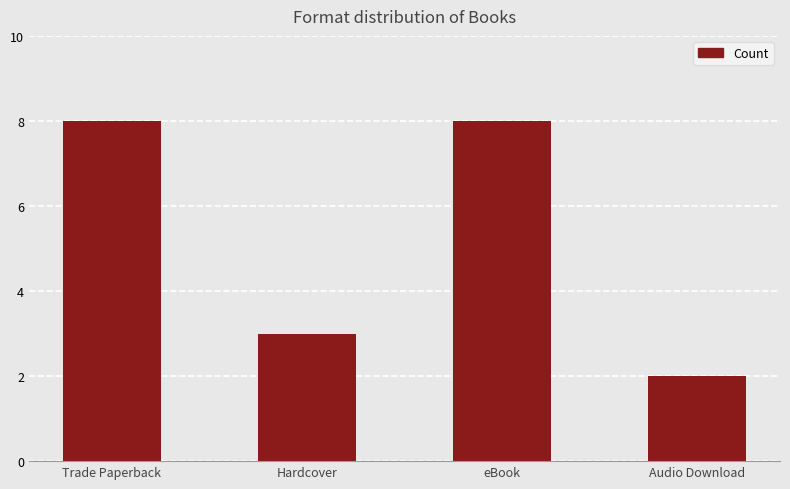

What is the sum of the values at Hardcover and Trade Paperback?

11